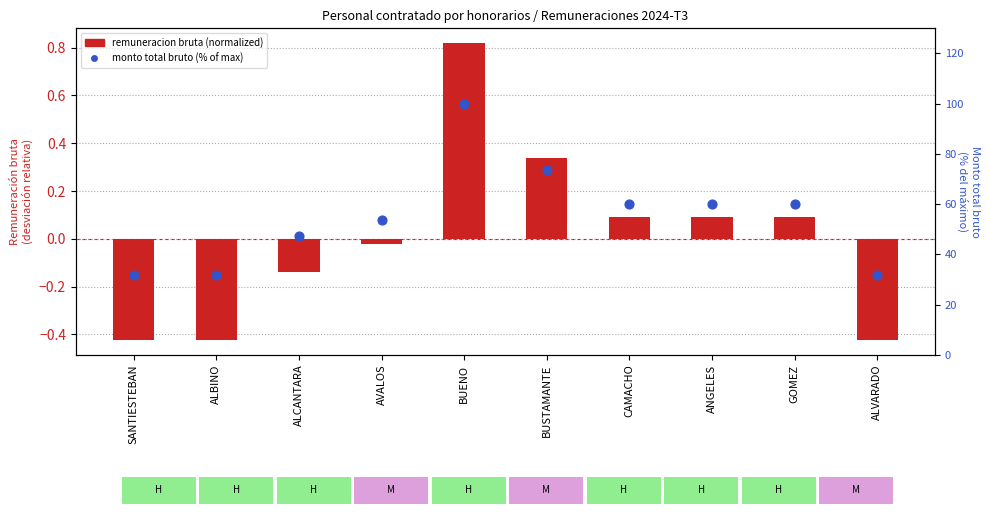

At how many categories does at least one series exceed 20?

10